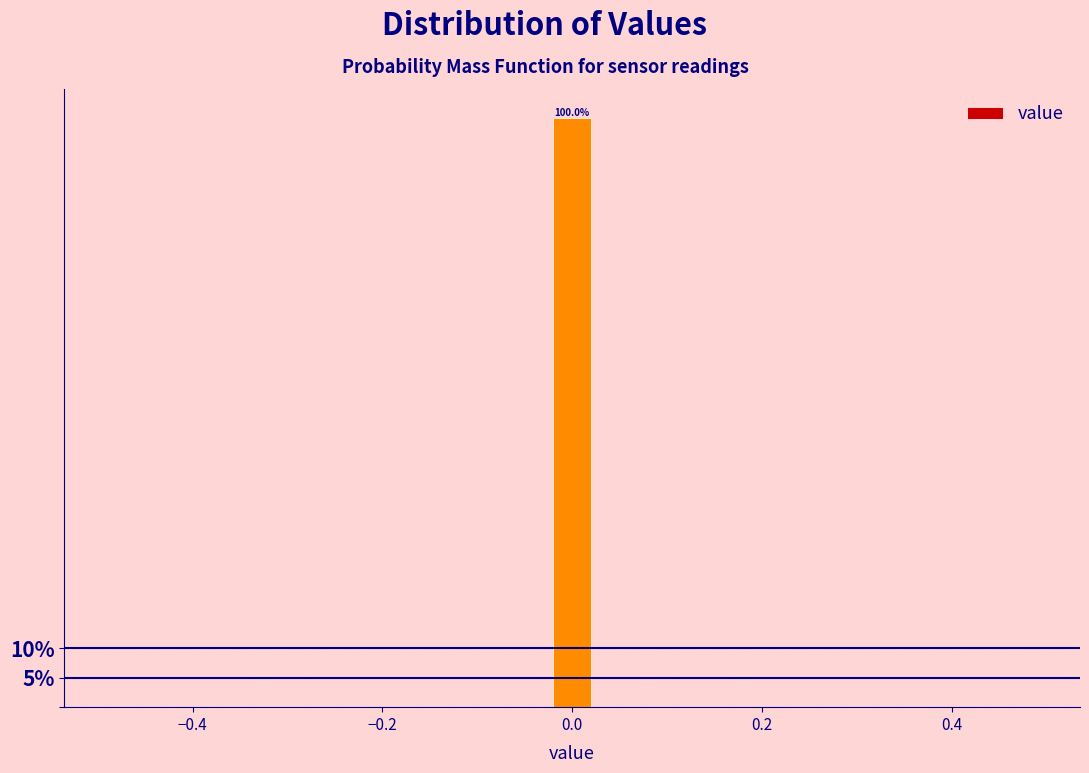

Around what value on the x-axis is the tallest bar? Give the approximate position of its centre, as read against the axis.

0.00